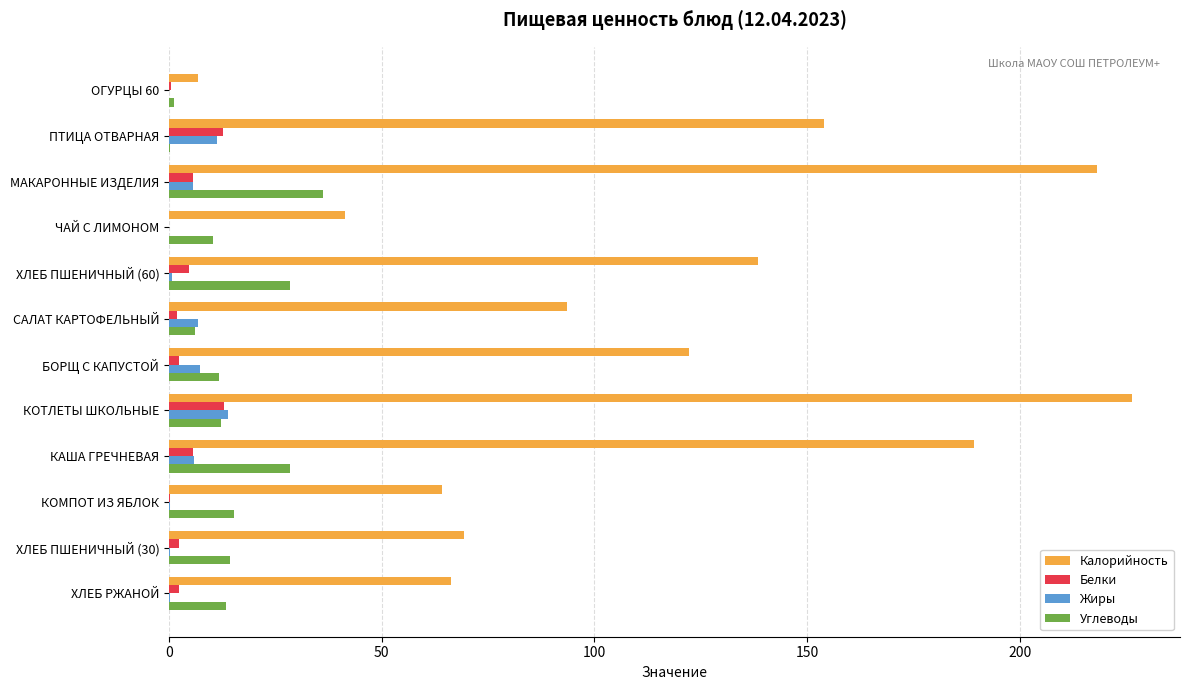

What is the sum of all Белки values?

51.4